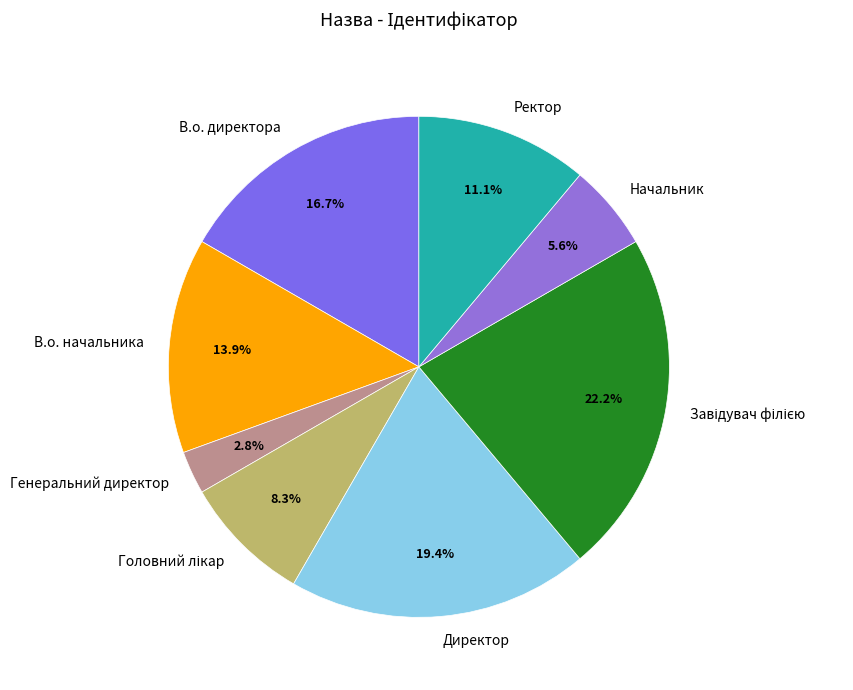

Is there a majority slice in this chart?

No